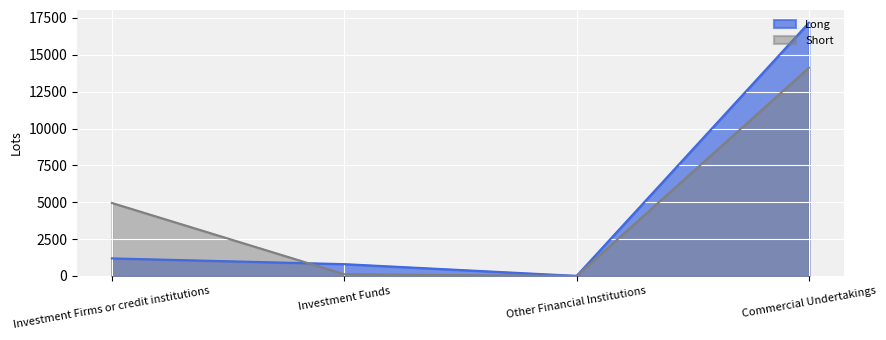

List the series in order of their overall mean, highest first.

Short, Long